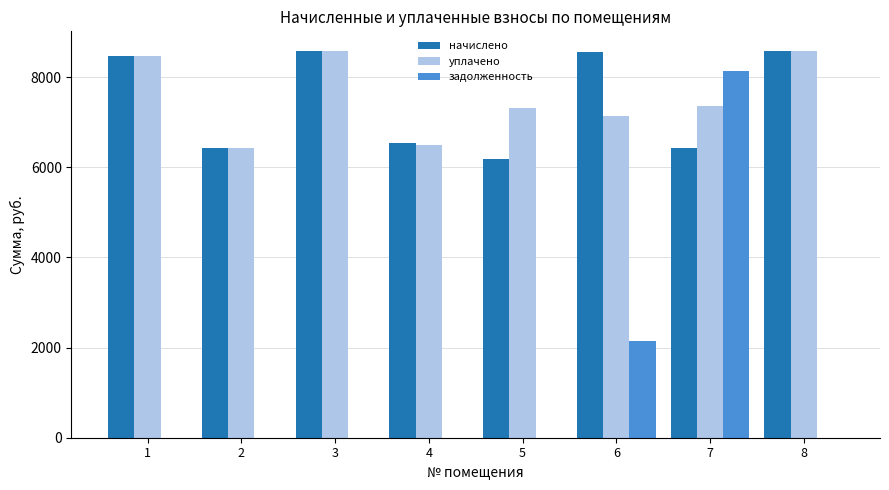

What is the maximum value shown in the chart?

8586.7